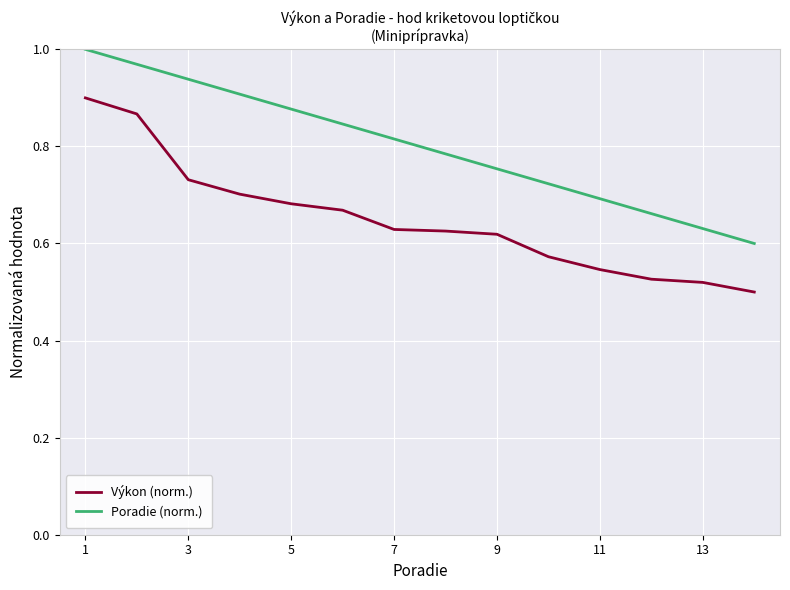

Which series has the largest total across all categories?

Poradie (norm.)